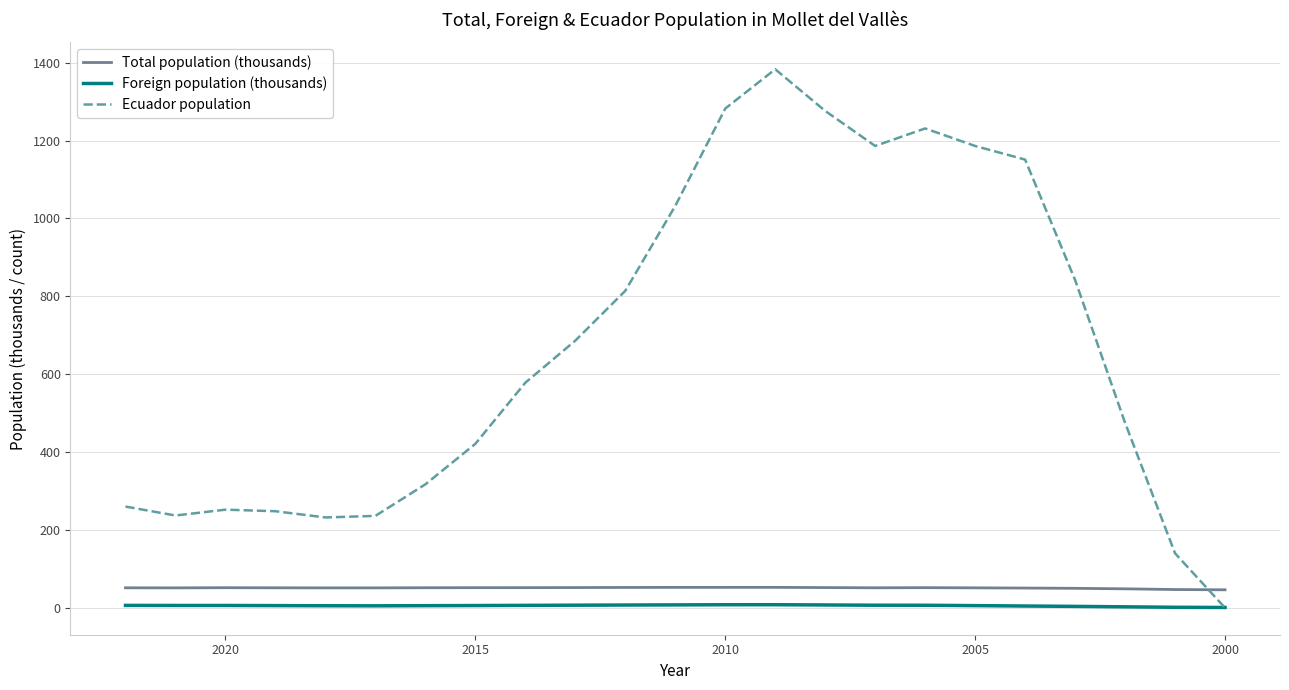

At how many categories does at least one series exceed 480?

12